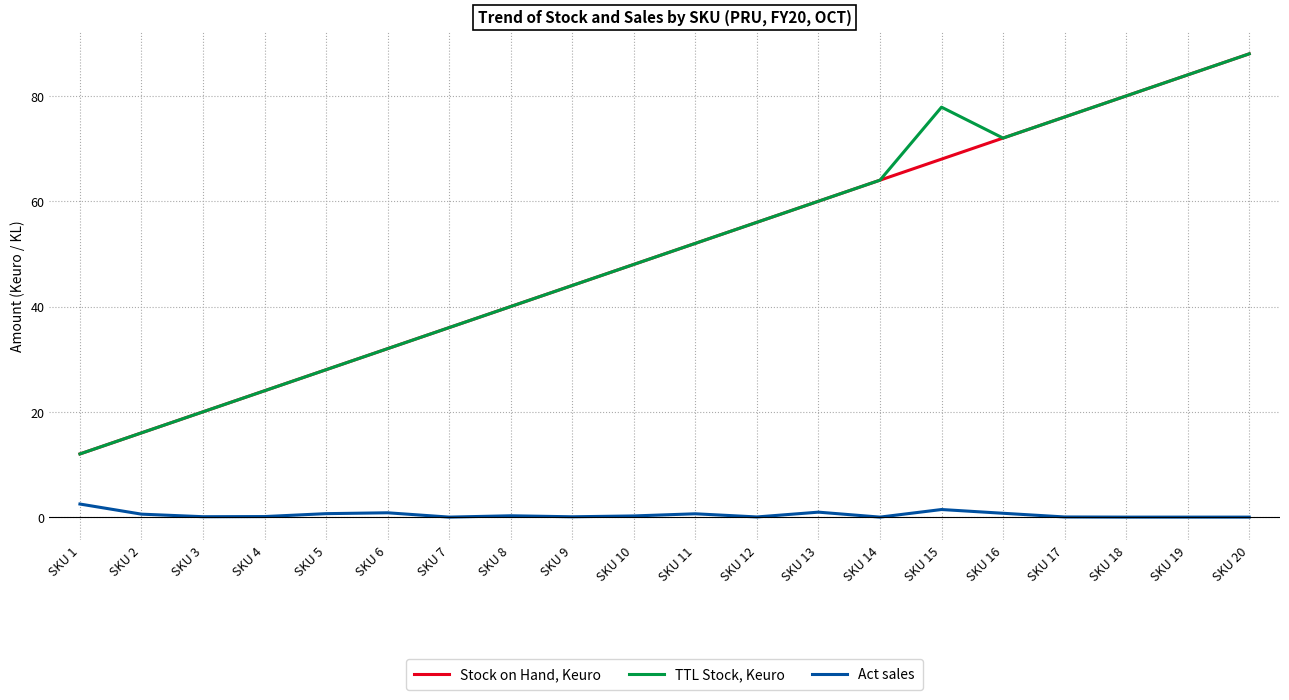

Is this an area chart (filled region under the line)?

No